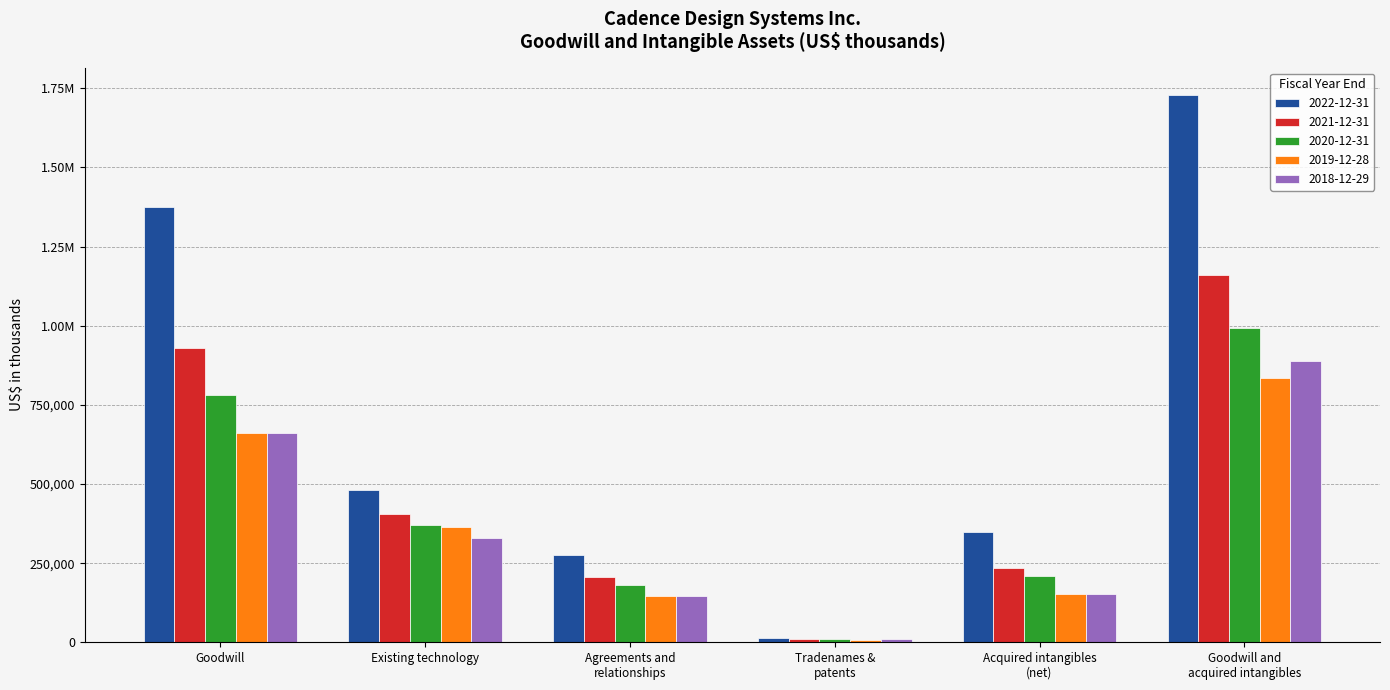

What are all the series names shown in the legend?

2022-12-31, 2021-12-31, 2020-12-31, 2019-12-28, 2018-12-29